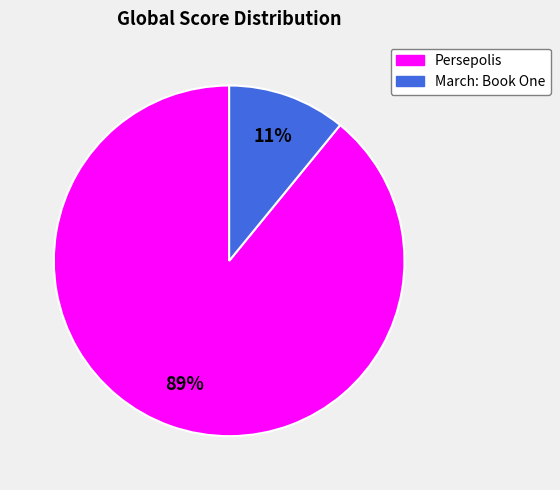

Rank the categories by value from lowest to highest.

March: Book One, Persepolis